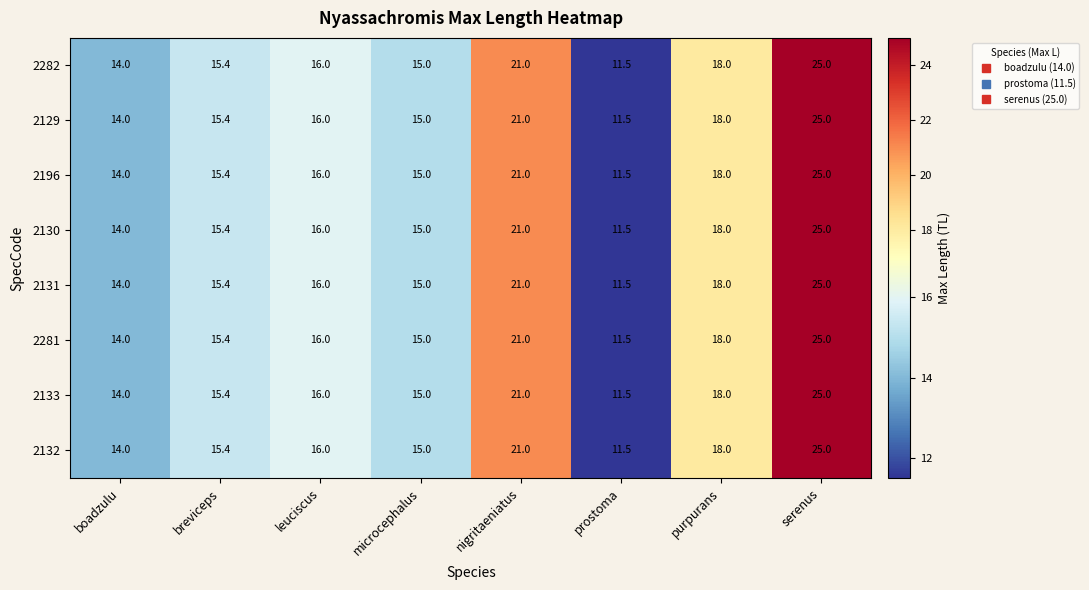

What is the total value across all series at purpurans?

144.0